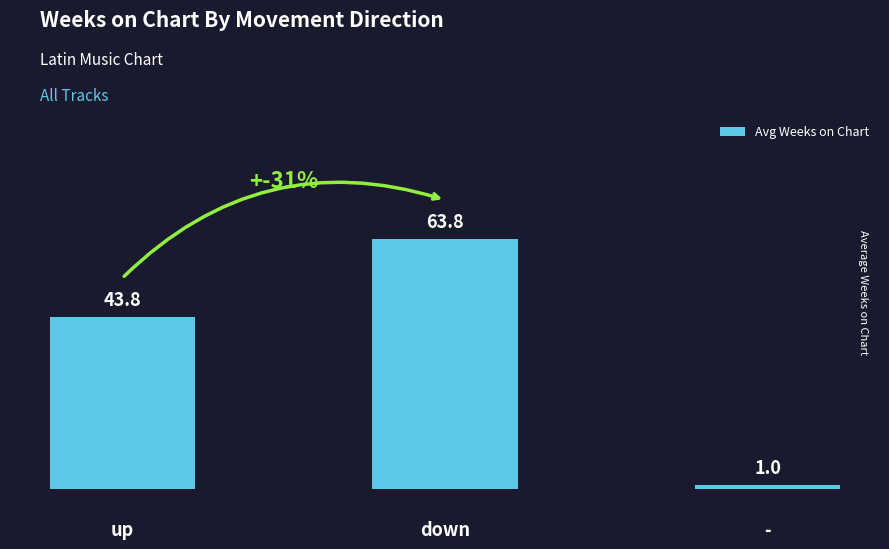

What is the greatest value displayed?

63.8